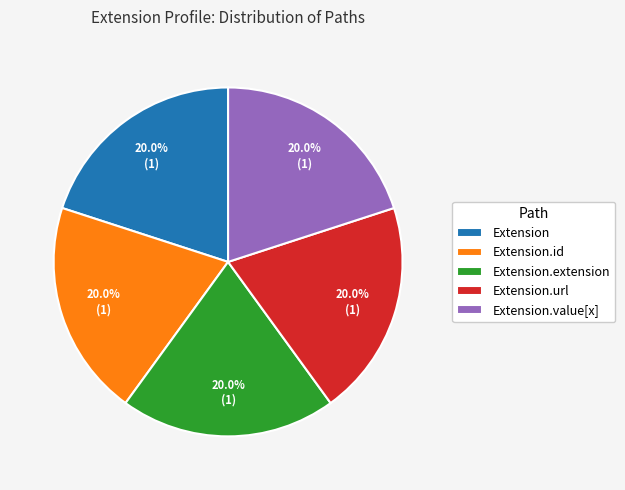

True or false: Extension.url accounts for 64% of the total.

False